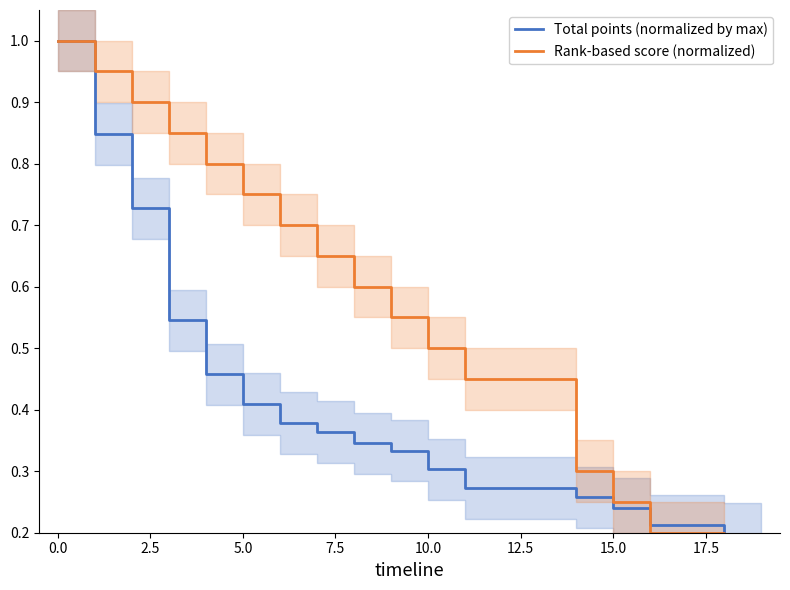

Which category has the lowest value across all series?

19